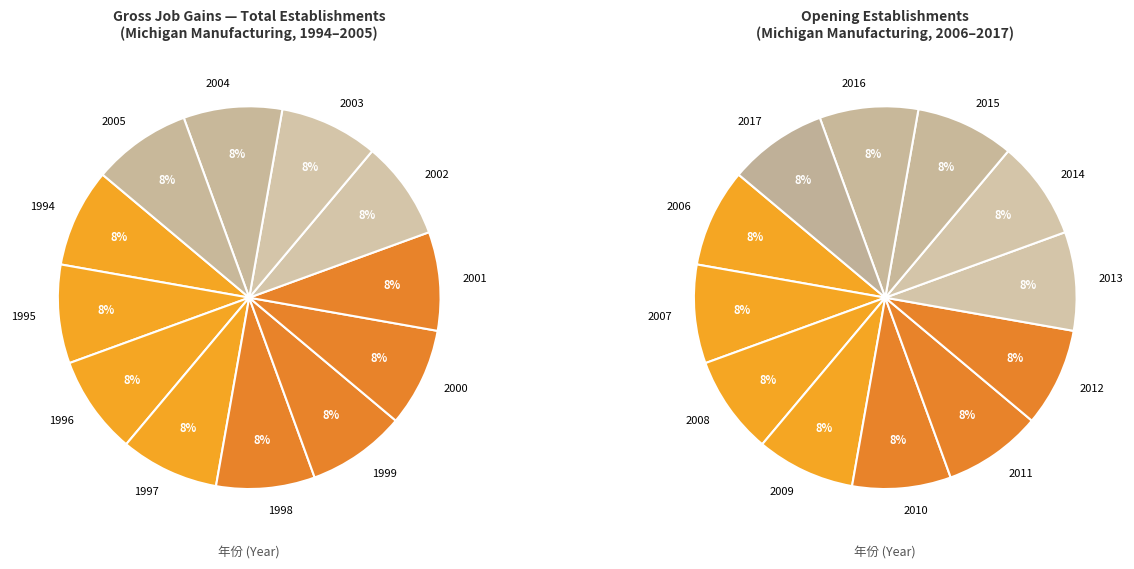

Count the number of slices in the pie.

12